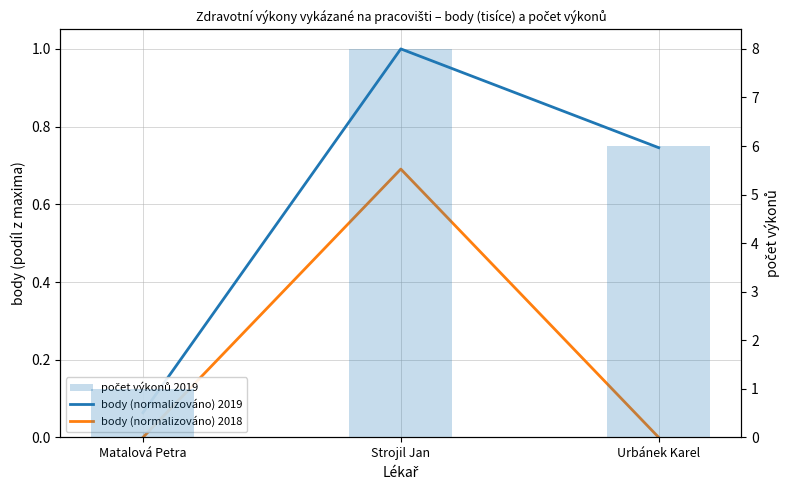

The value of počet výkonů 2019 at Matalová Petra is 1.0. True or false?

True